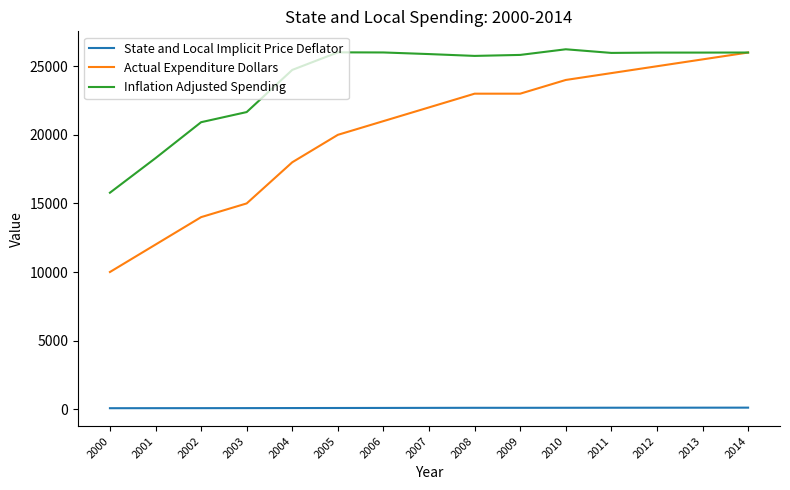

Is this an area chart (filled region under the line)?

No